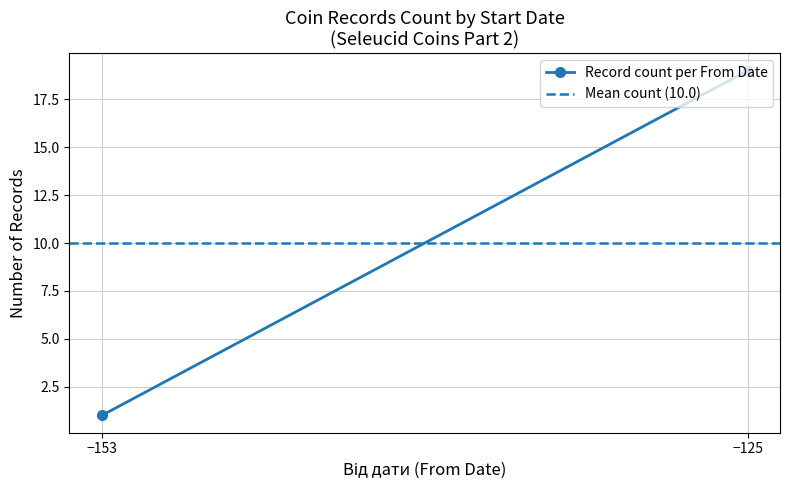

The Record count per From Date series shows 1 at −153. True or false?

True